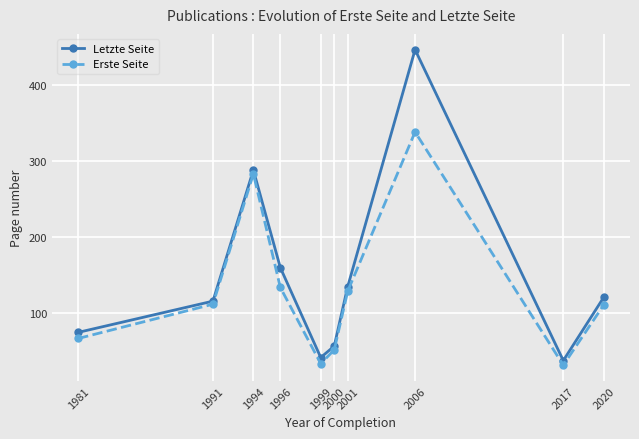

What is the value of the Erste Seite point at the 8th from the left?

338